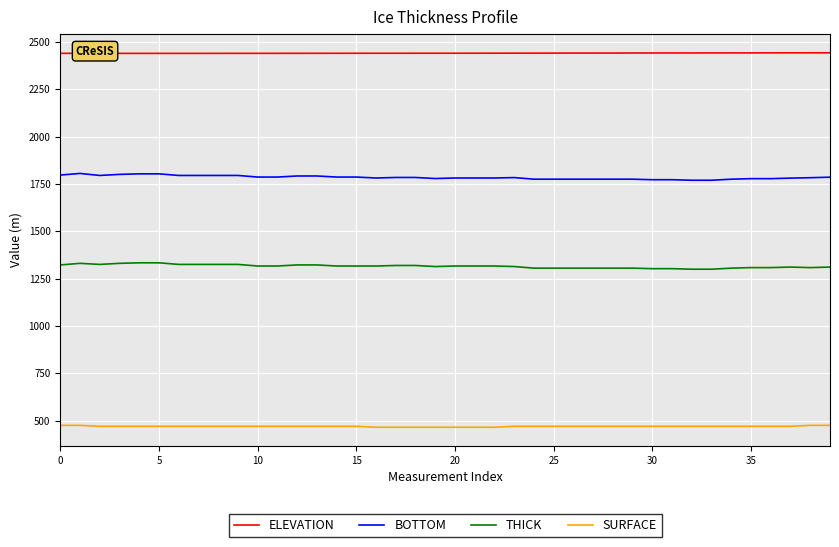

True or false: SURFACE and ELEVATION intersect in this chart.

False